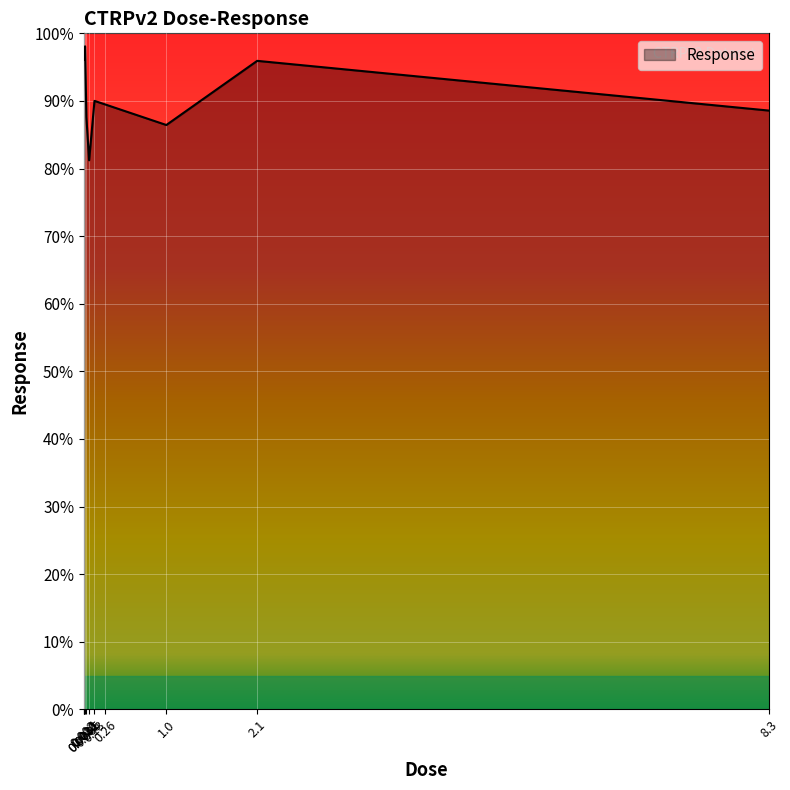

What is the difference between the maximum and minimum values?

16.9